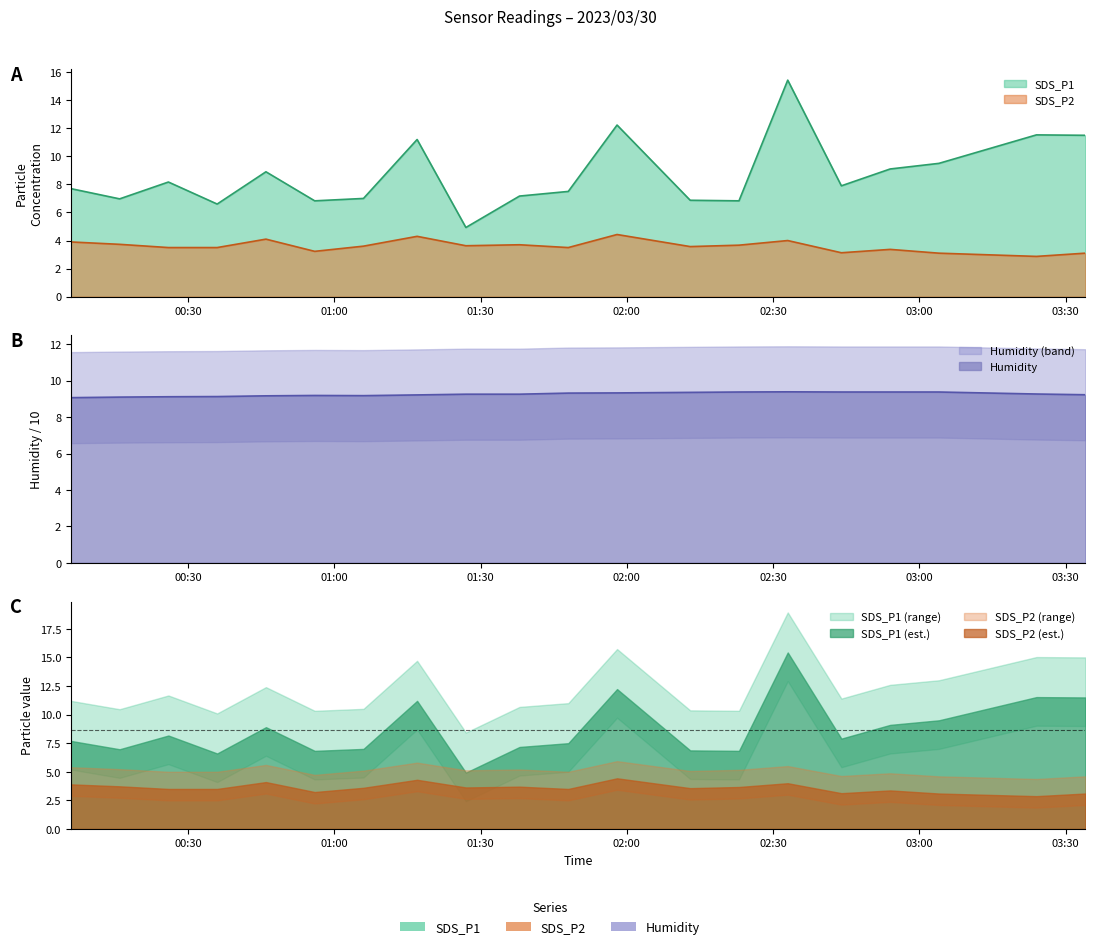

Rank the series by their maximum value, from lowest to highest.

SDS_P2, Humidity, SDS_P1